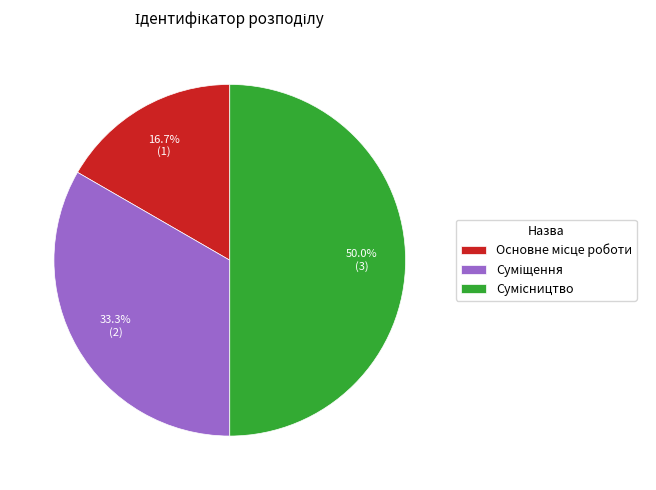

Is it true that Основне місце роботи is 17% of the pie?

True